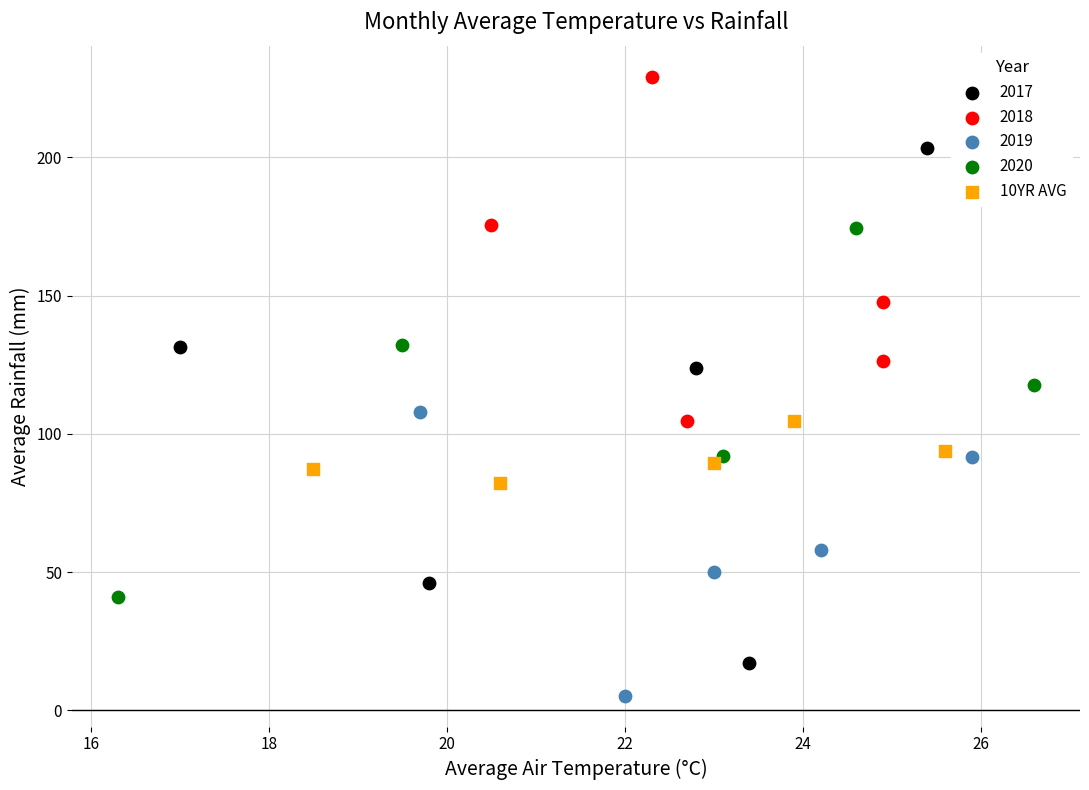

Which series reaches the maximum Y coordinate?

2018